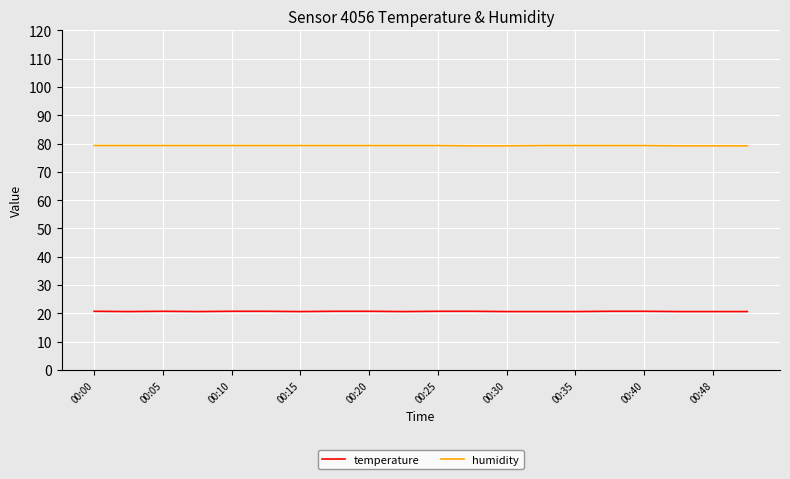

True or false: humidity and temperature intersect in this chart.

False